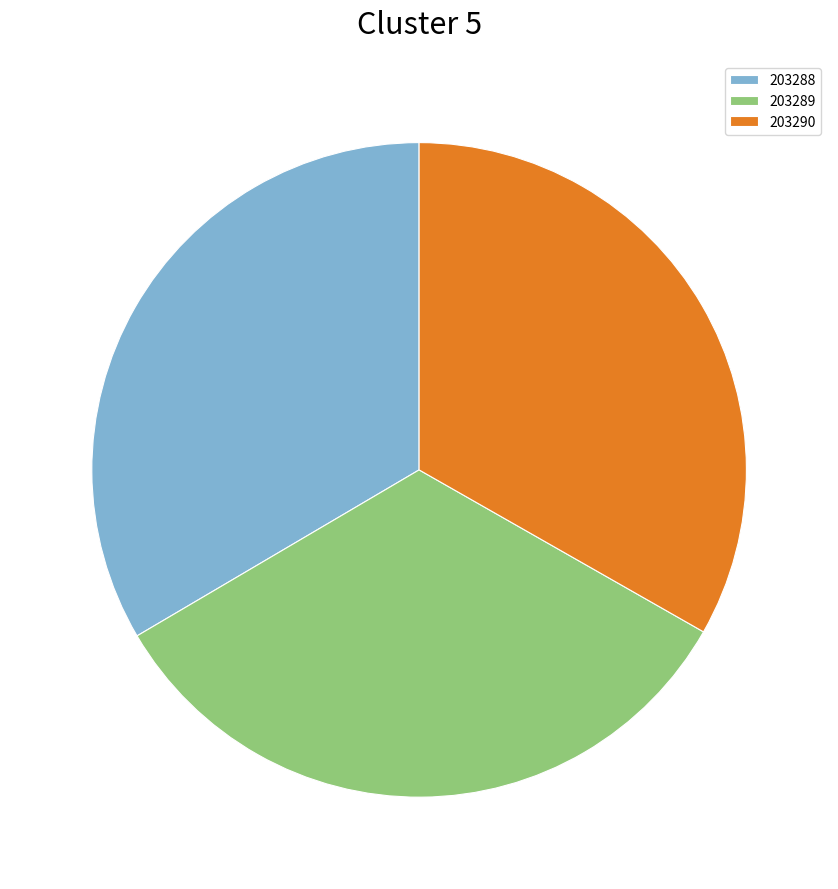

Does any single category account for the majority?

No